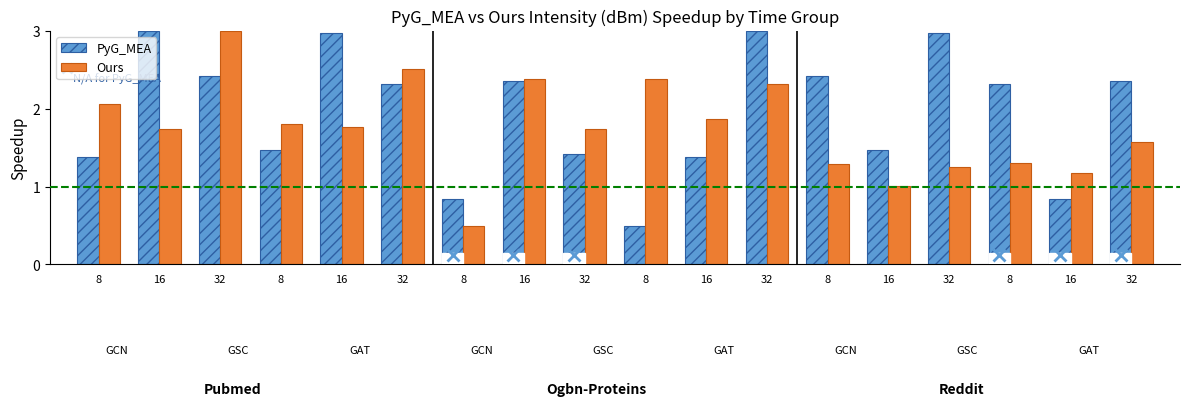

Is it true that Ours equals 3.2 at 16?

False